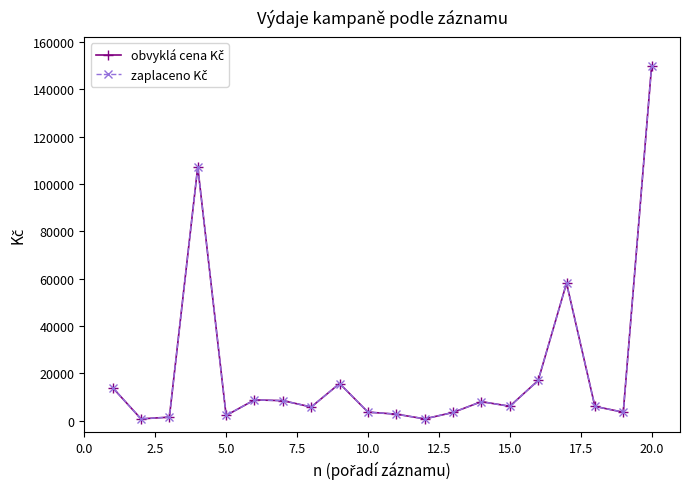

True or false: obvyklá cena Kč and zaplaceno Kč intersect in this chart.

False